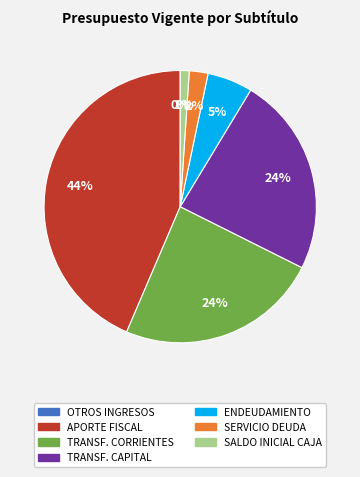

To the nearest percent, what portion does ENDEUDAMIENTO represent?

5%